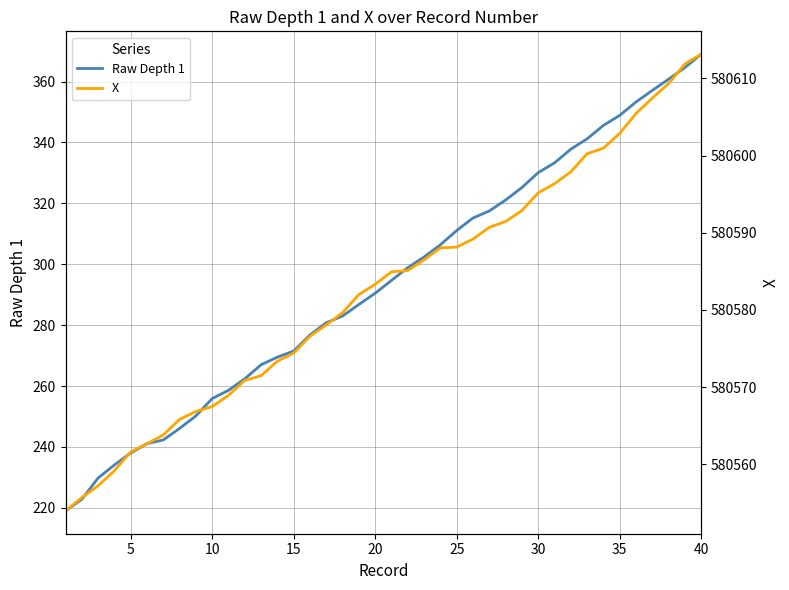

What is the highest value of the Raw Depth 1 series?

369.0